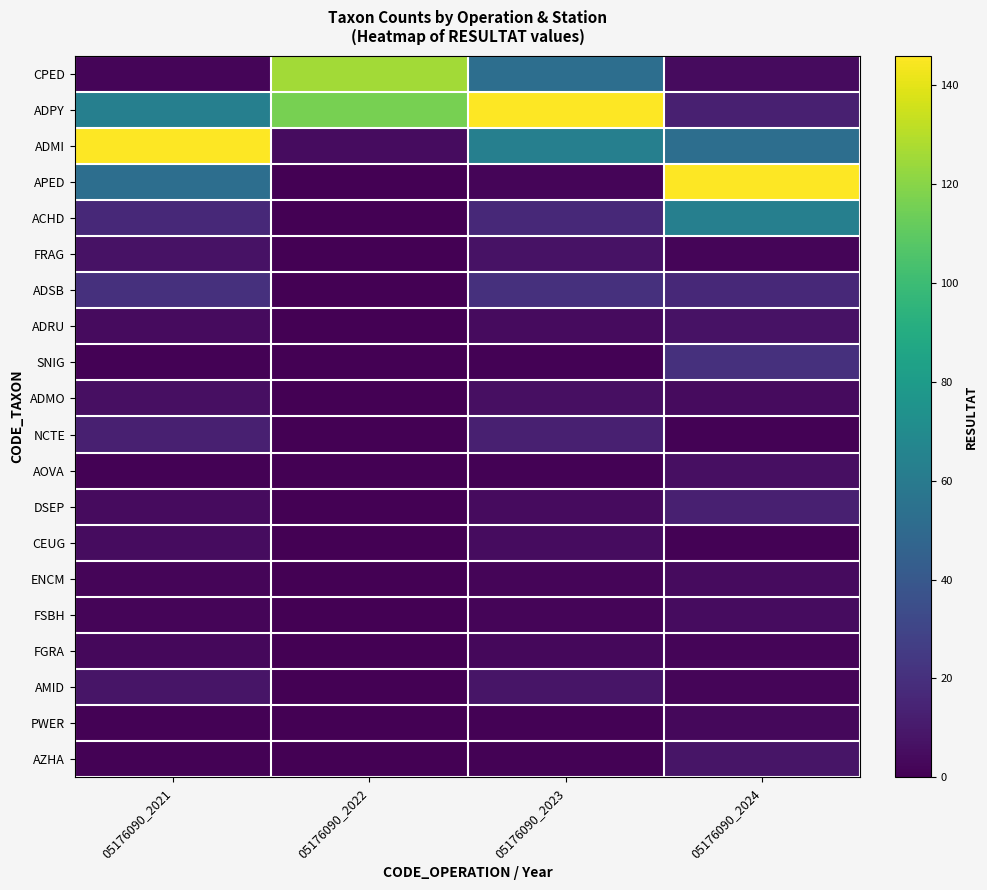

At how many categories does at least one series exceed 4?

4